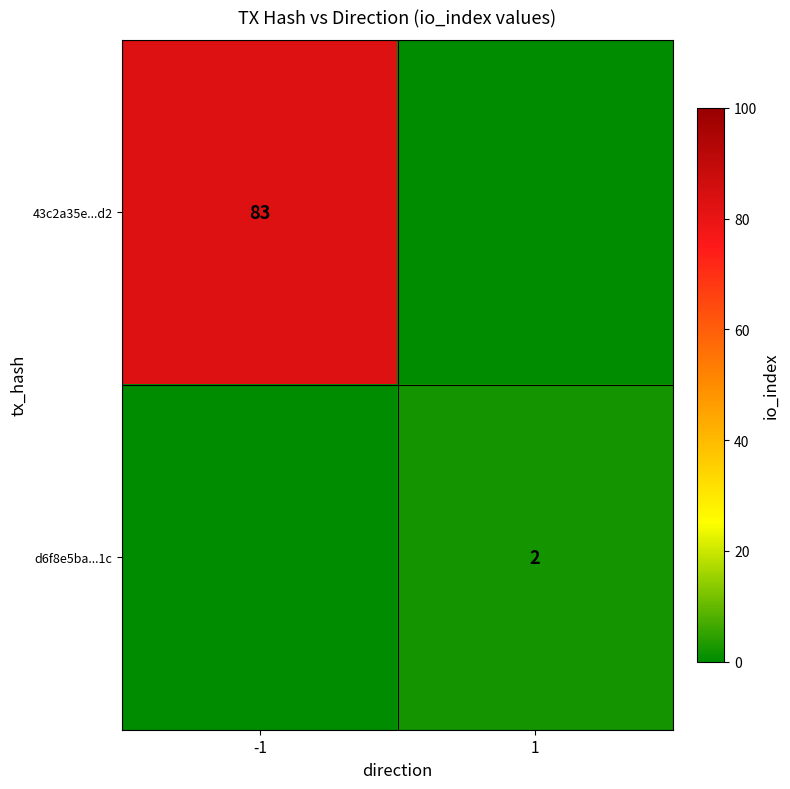

The value of d6f8e5ba...1c at 1 is 2. True or false?

True